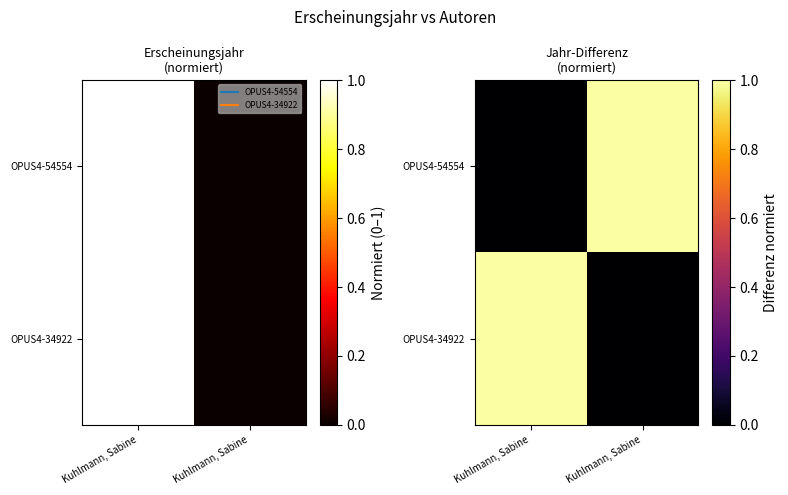

List the series in order of their peak value, highest first.

OPUS4-54554, OPUS4-34922